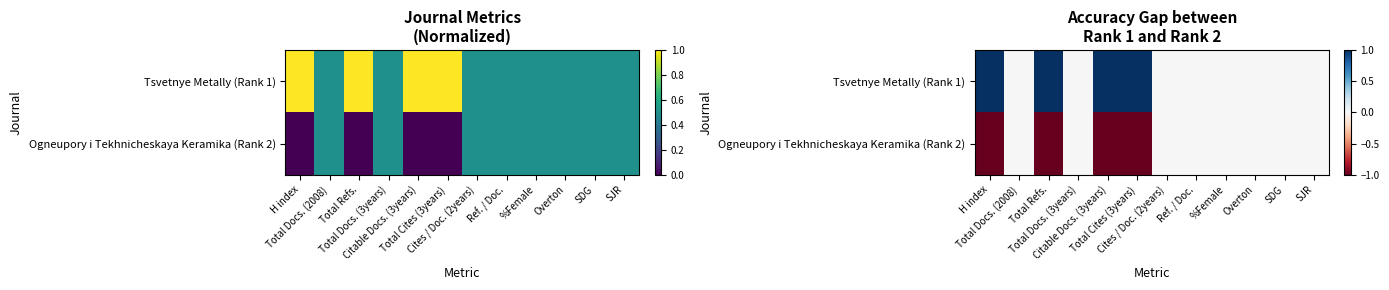

What is the difference between the maximum and minimum values in the Ogneupory i Tekhnicheskaya Keramika (Rank 2) series?

1